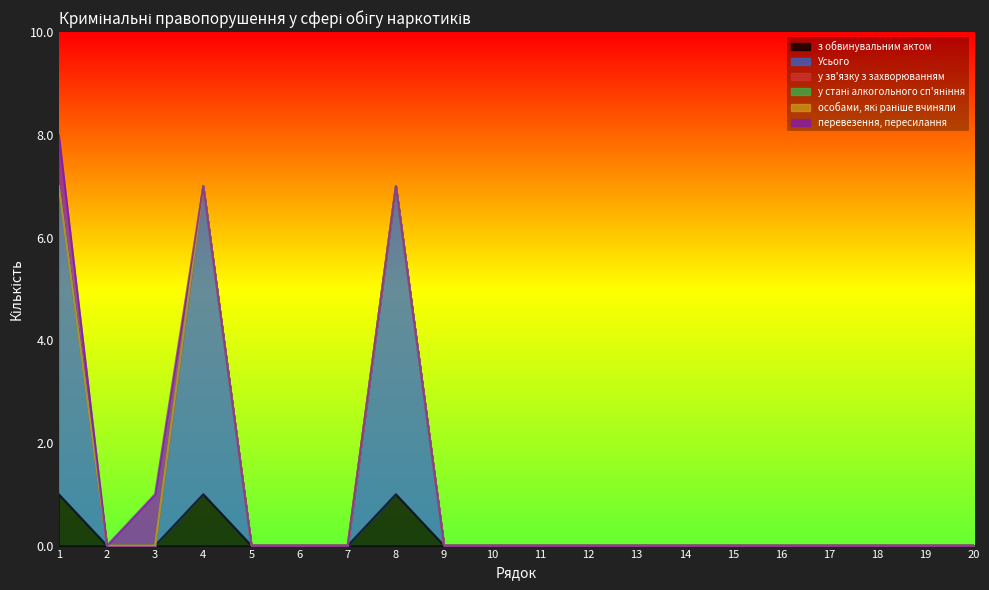

In перевезення, пересилання, how many points are higher than both neighbors (excluding endpoints)?

1